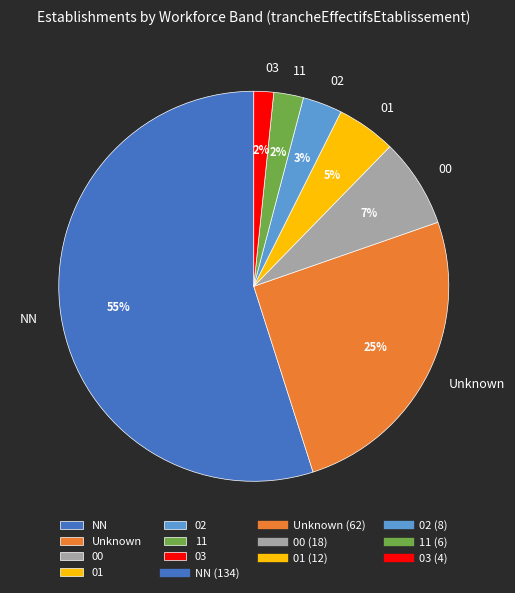

To the nearest percent, what portion does 01 represent?

5%